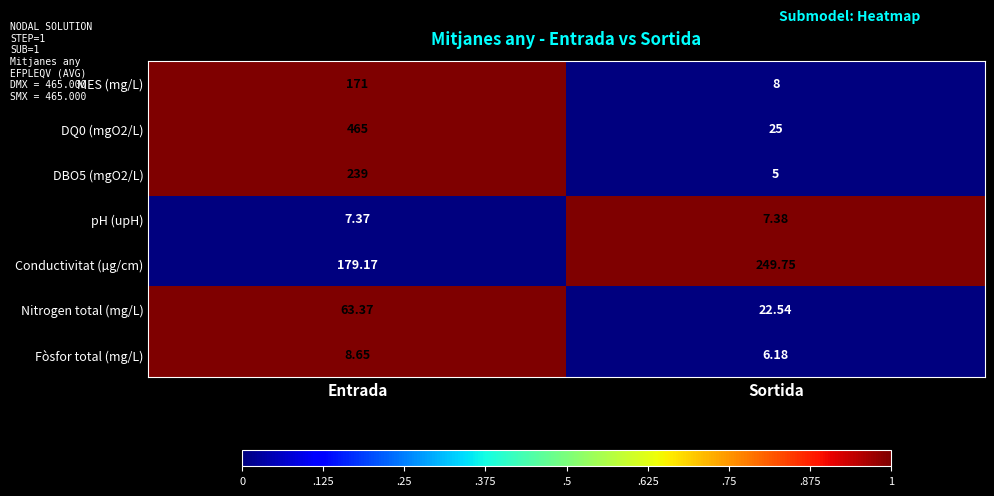

Is the value of Fòsfor total (mg/L) at Sortida greater than the value of DBO5 (mgO2/L) at Entrada?

No